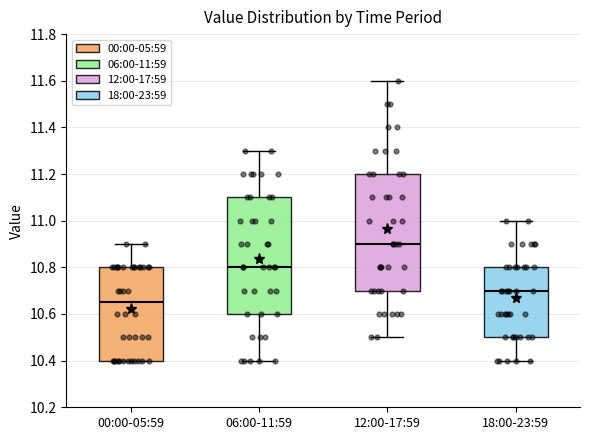

Where is the upper edge of the box for 18:00-23:59 on the y-axis? The values are not printed on the chart, so give them approximately, as read against the axis.

10.80